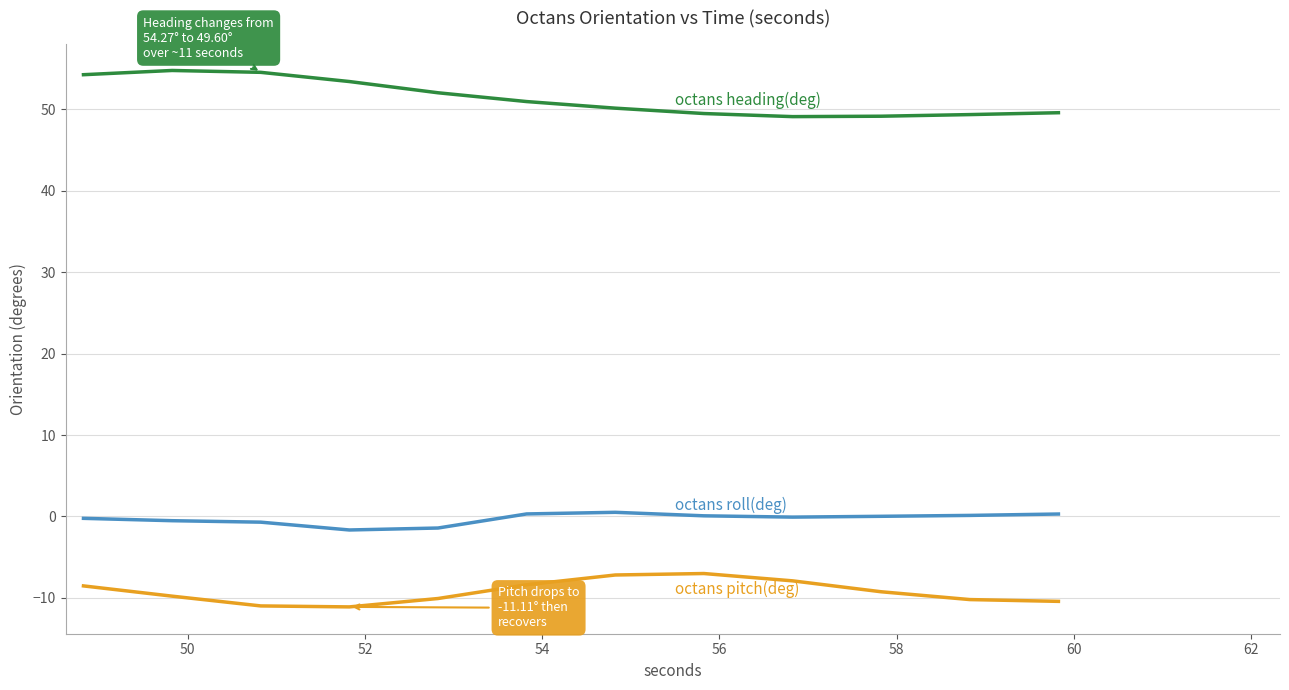

What is the smallest value displayed?

-11.1